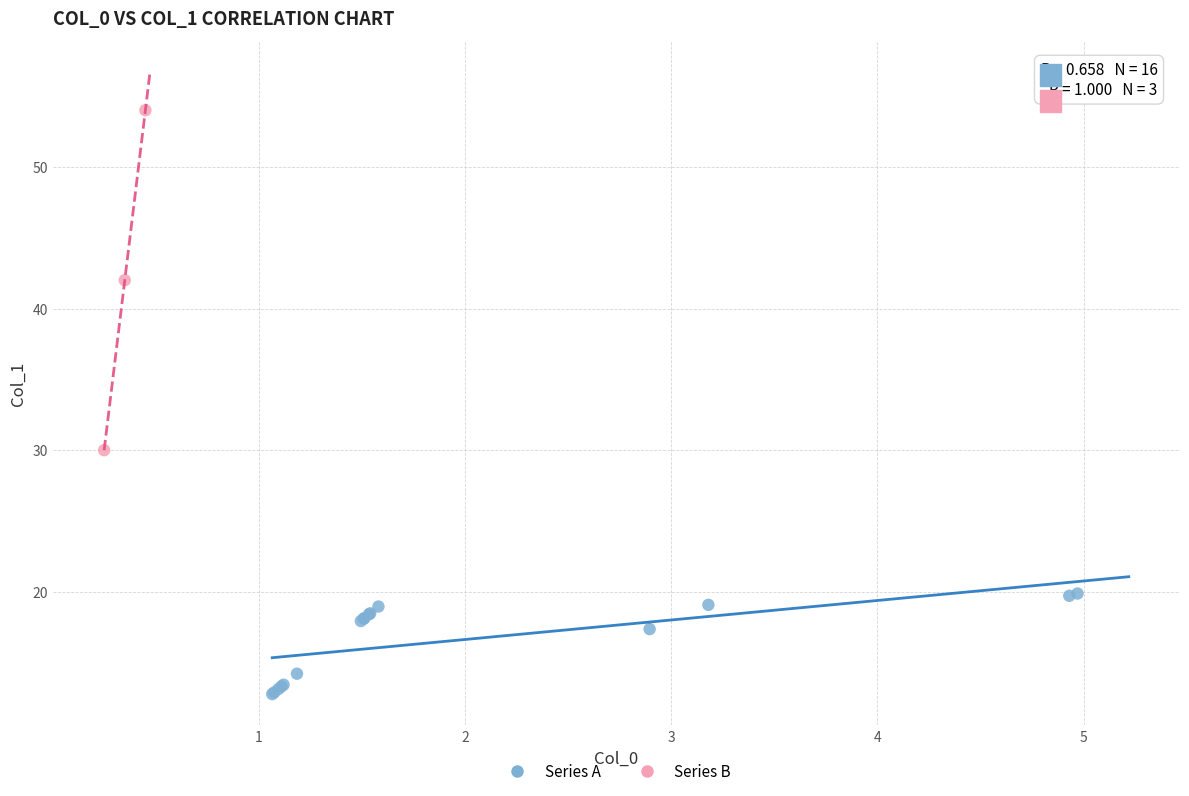

Which series reaches the maximum Y coordinate?

Series B